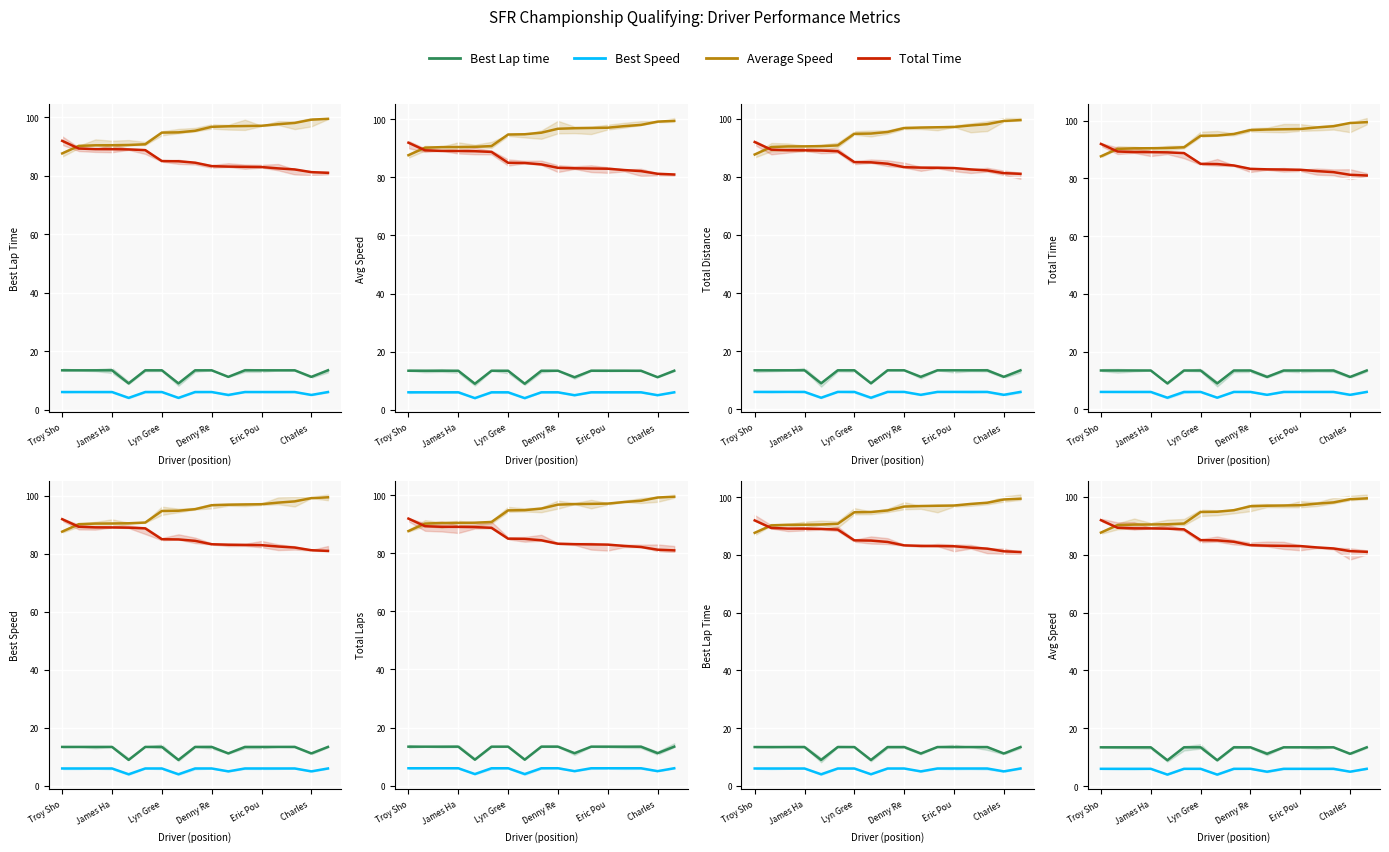

How many distinct data groups are displayed?

4